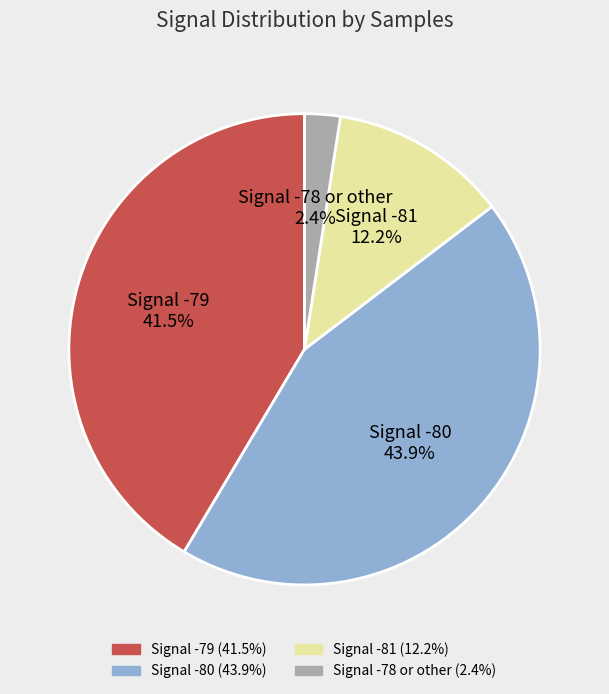

Is there any slice that represents more than half of the pie?

No